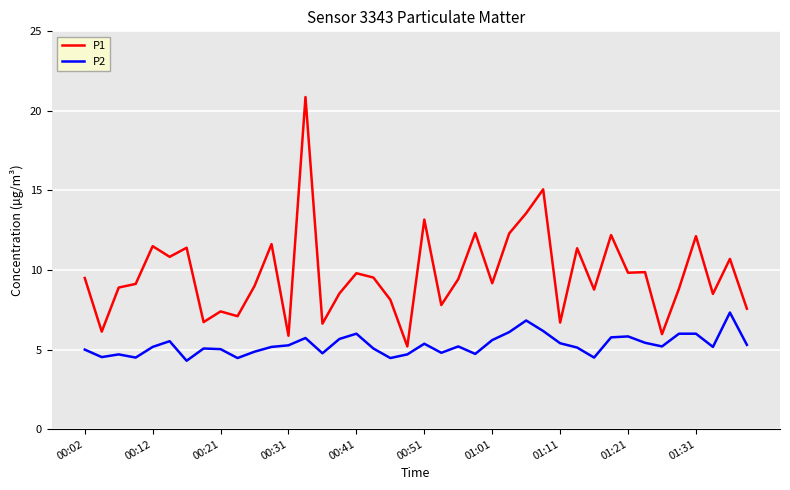

Which series has the largest total across all categories?

P1